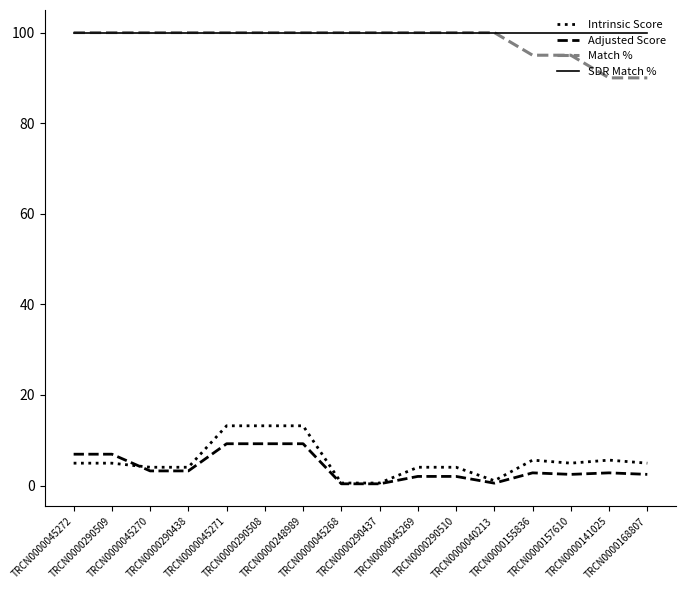

True or false: Intrinsic Score and SDR Match % cross at least once.

False